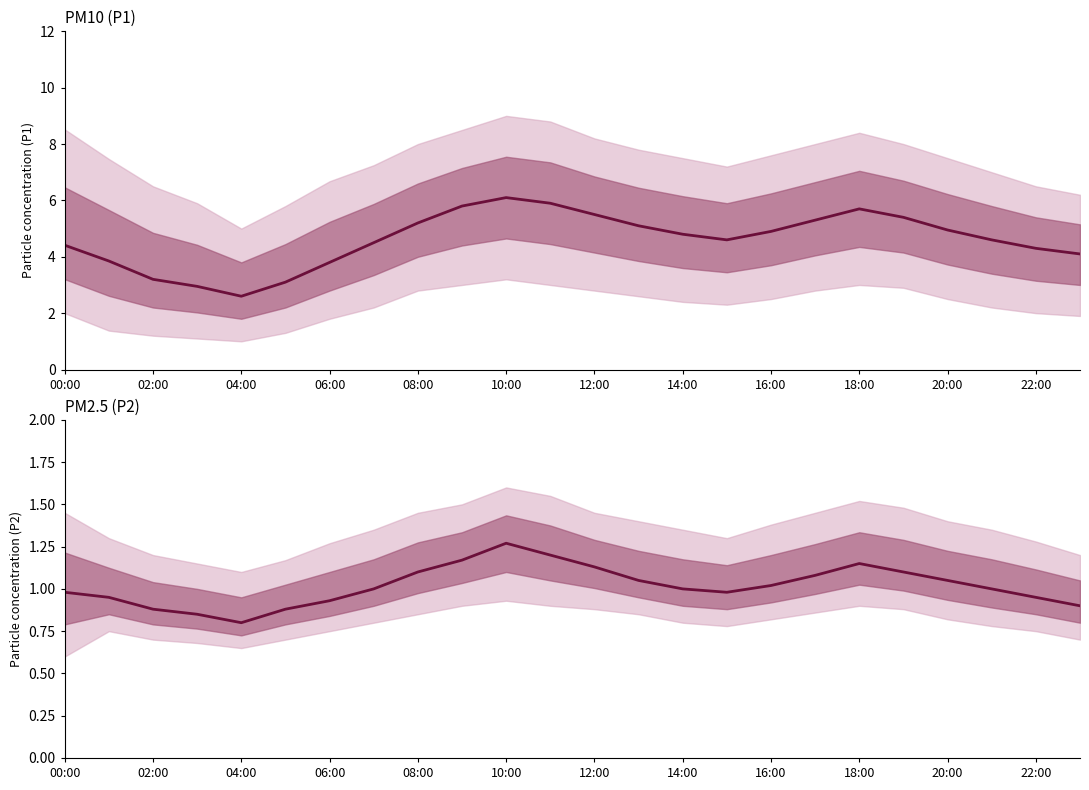

Does the chart display data point markers on the line(s)?

No